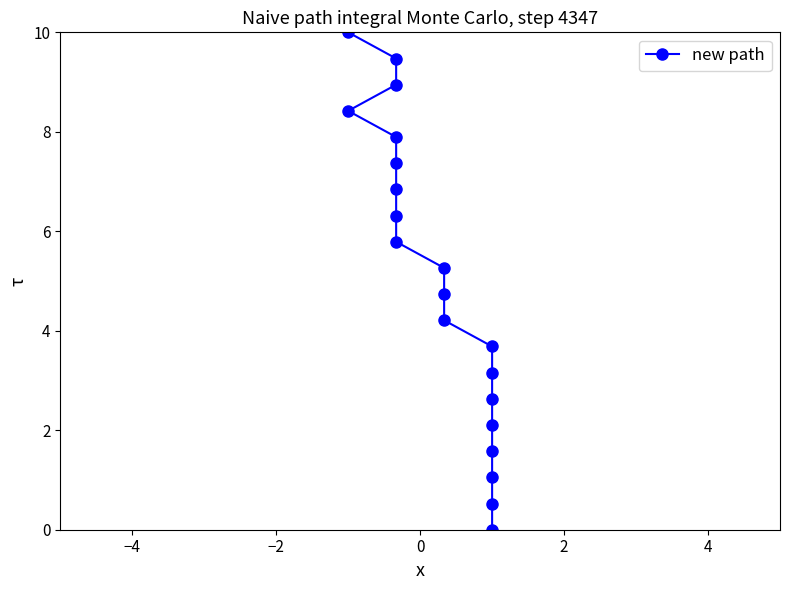

How many data points are less than 5?

10